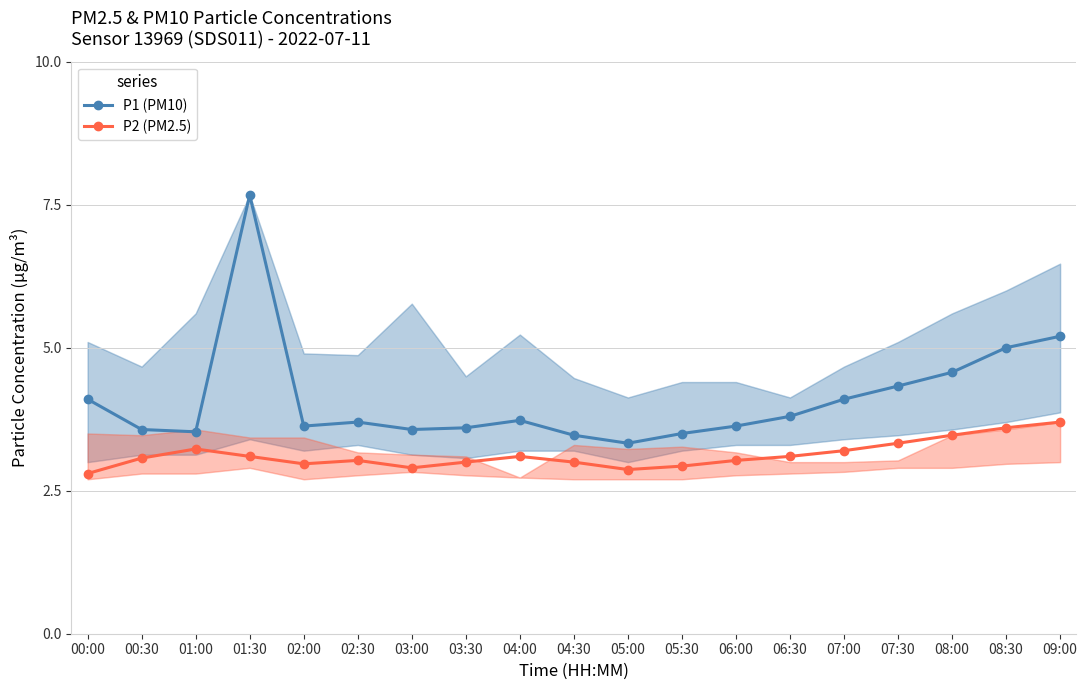

True or false: P2 (PM2.5) and P1 (PM10) intersect in this chart.

False